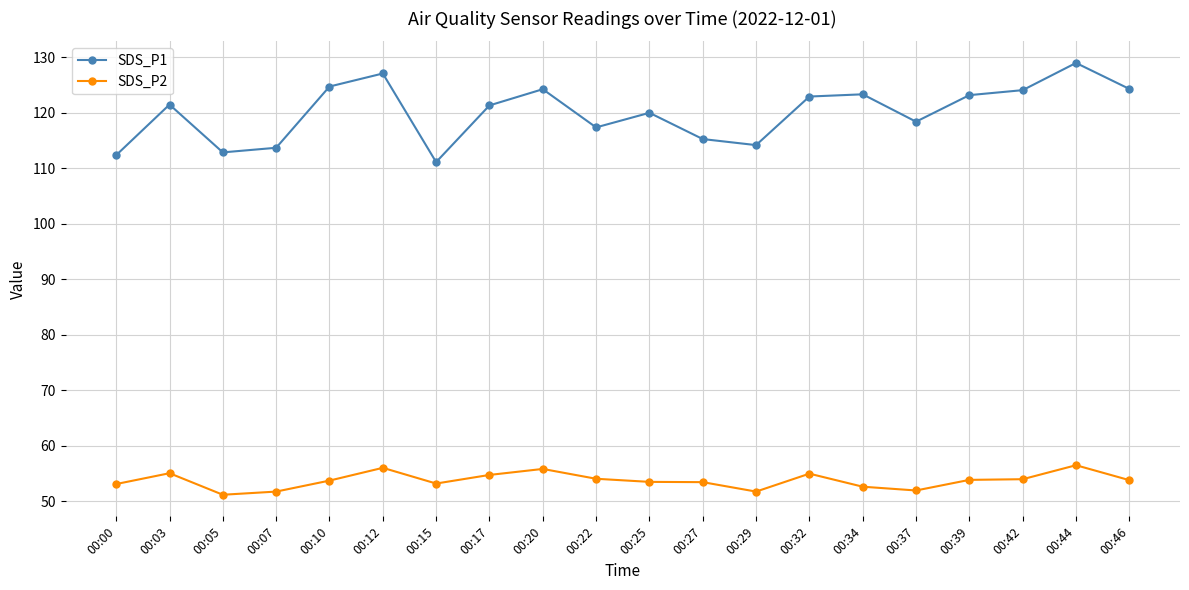

The value of SDS_P1 at 00:00 is 112.3. True or false?

True